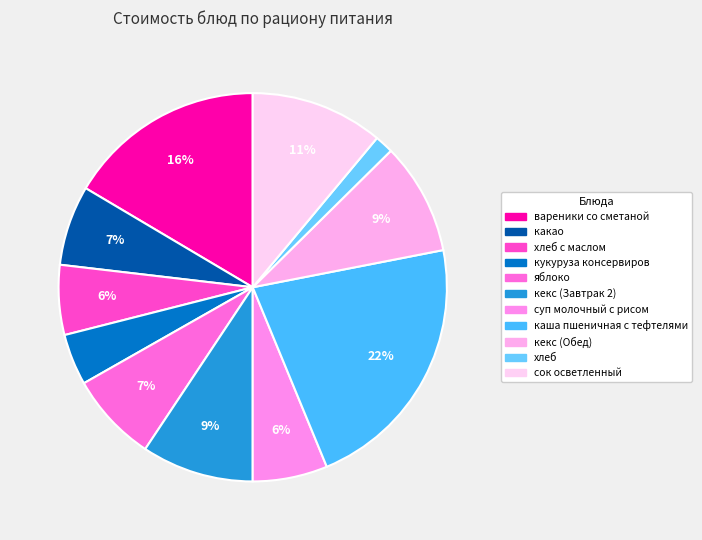

Count the number of slices in the pie.

11